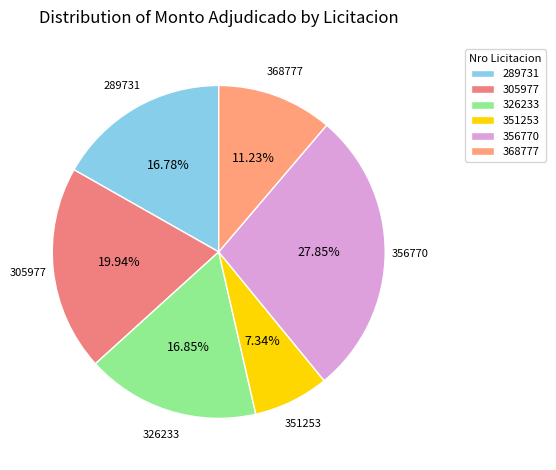

Count the number of slices in the pie.

6